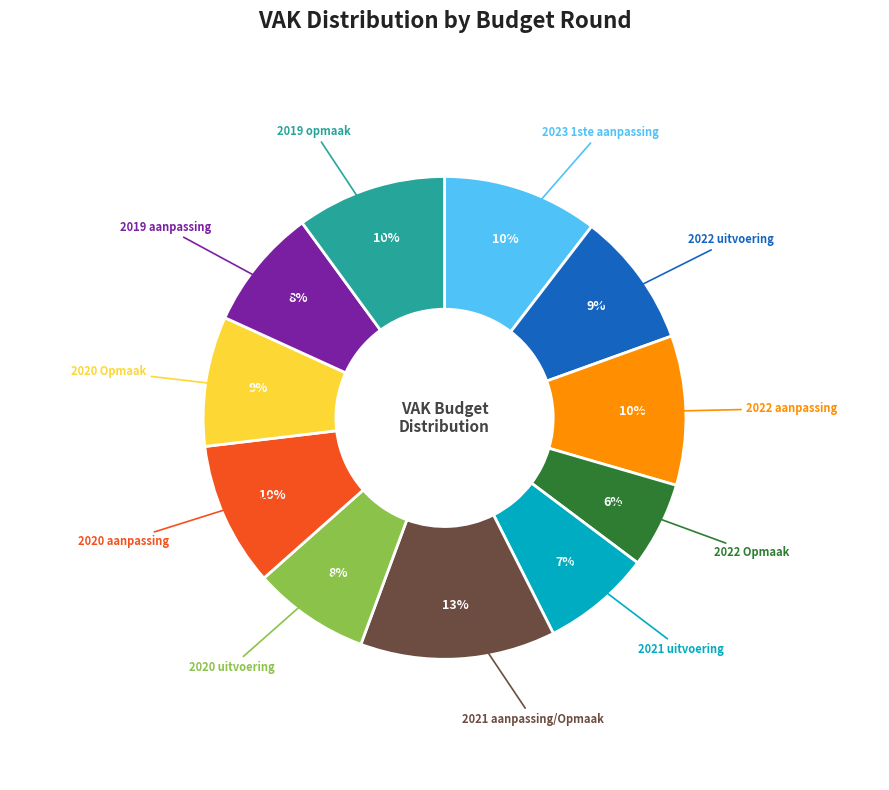

True or false: 2022 aanpassing accounts for 17% of the total.

False